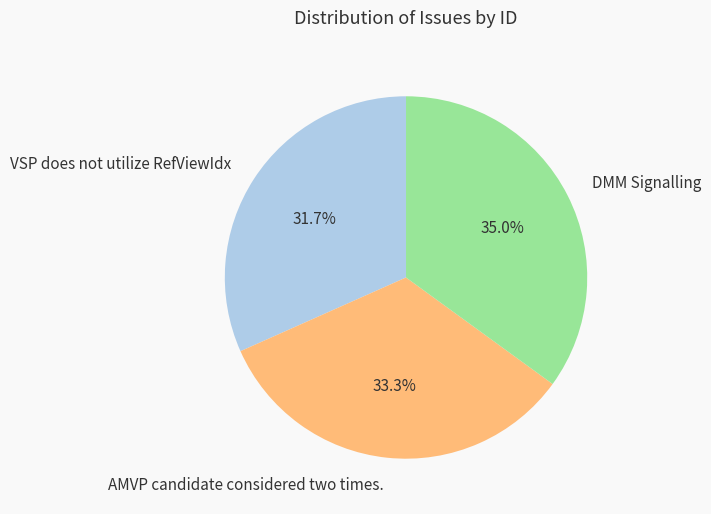

To the nearest percent, what portion does DMM Signalling represent?

35%